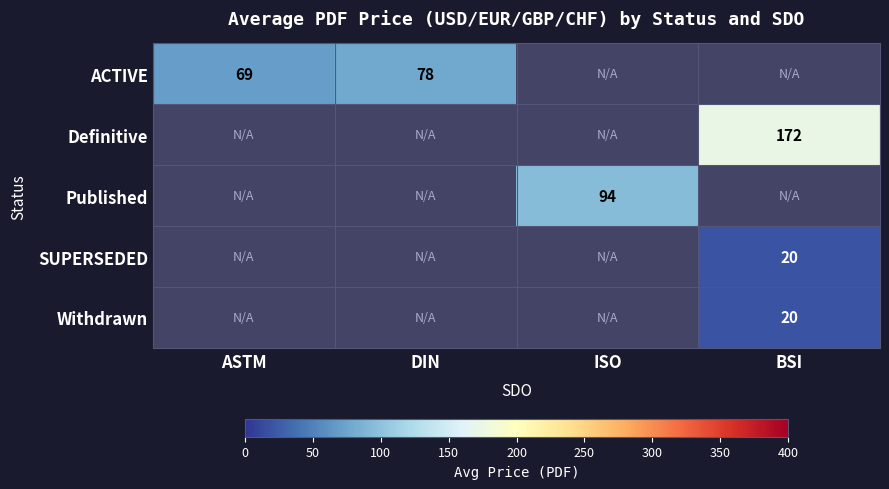

The value of ACTIVE at DIN is 78. True or false?

True